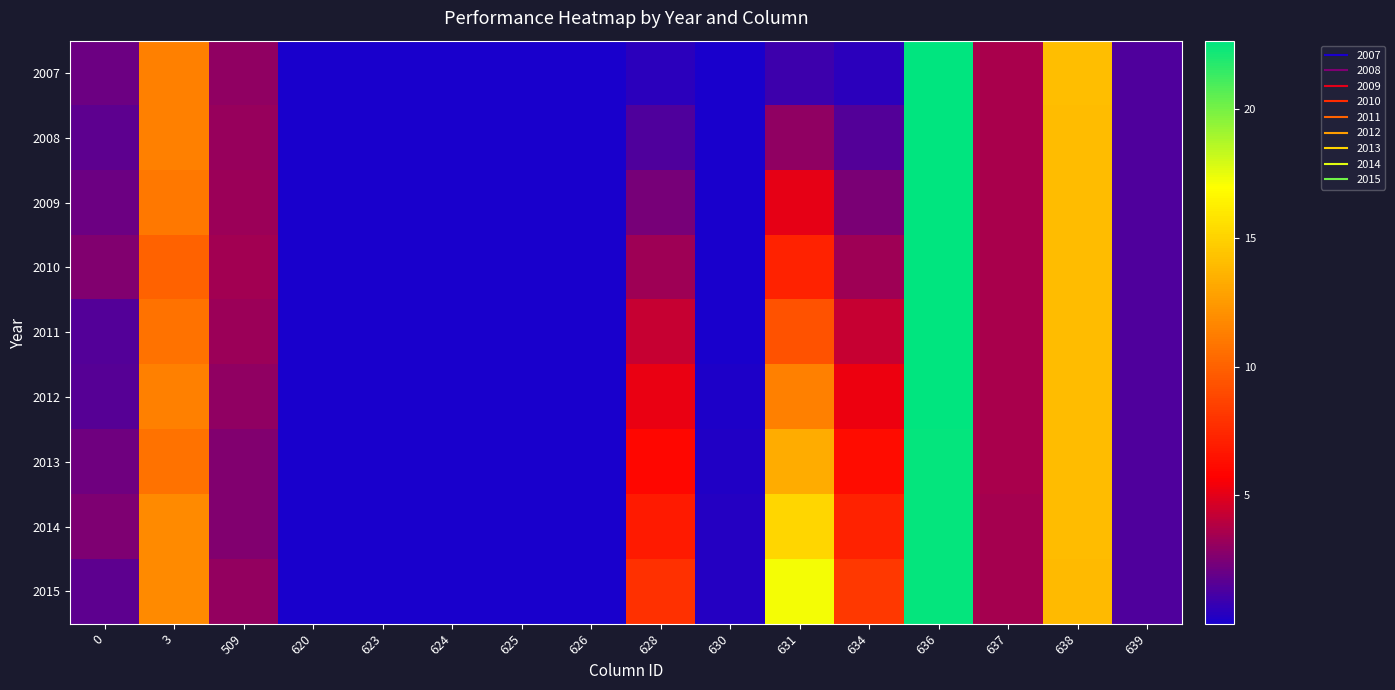

How many series are shown in this chart?

9